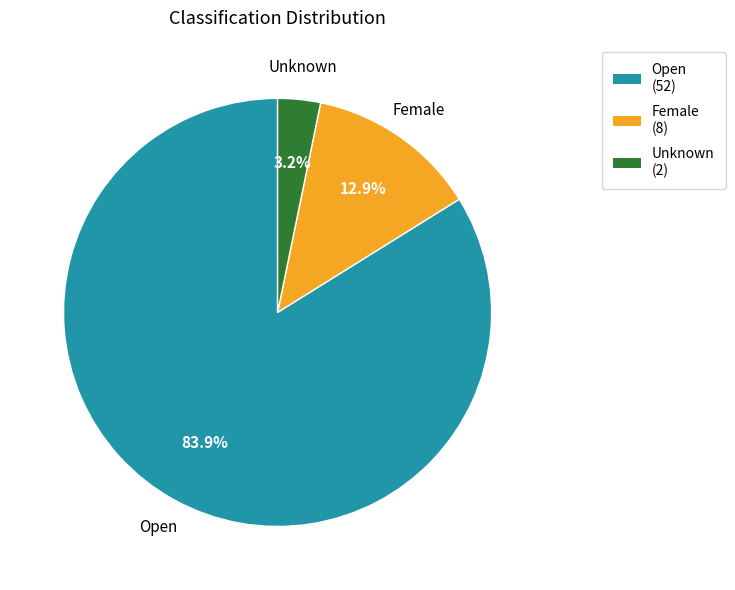

To the nearest percent, what is the combined percentage of Unknown and Open?

87%